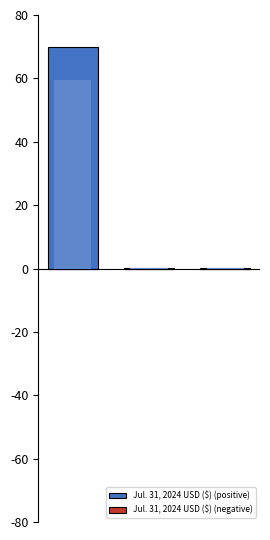

At 0, list the series in order from smallest to largest.

Jul. 31, 2024 USD ($) (negative), Jul. 31, 2024 USD ($) (positive)